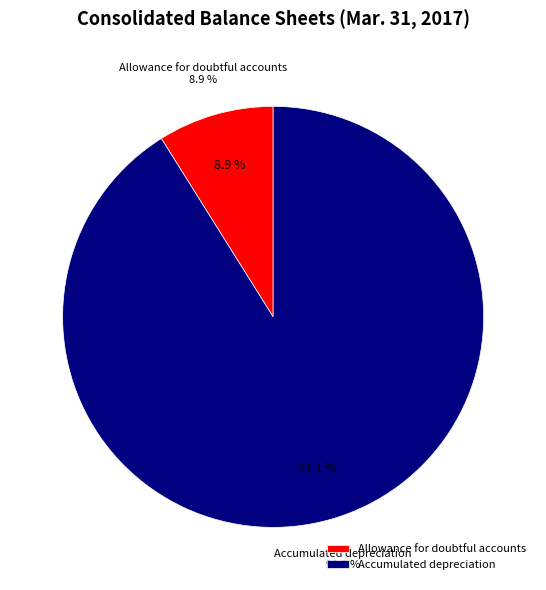

The Allowance for doubtful accounts slice represents 9% of the pie. True or false?

True